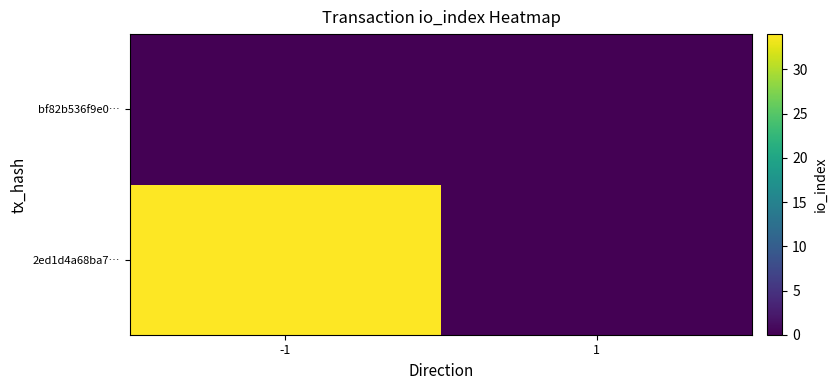

Rank the categories by 2ed1d4a68ba7… value from lowest to highest.

-1, 1